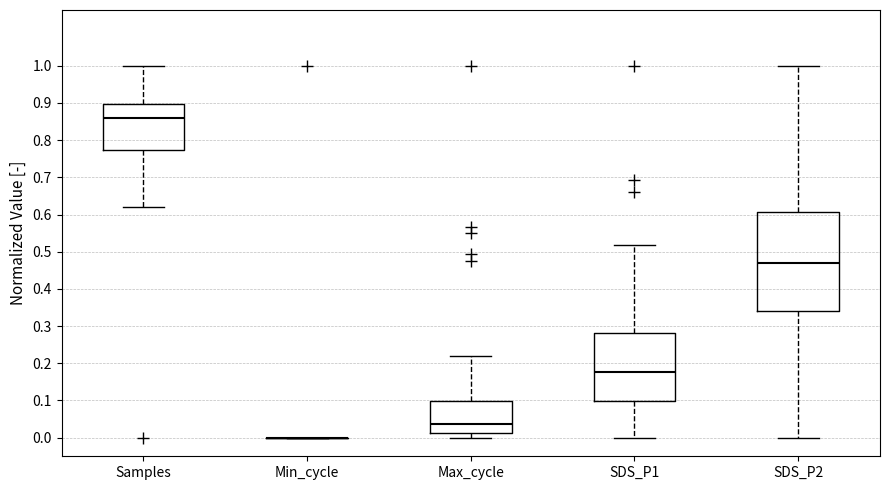

Comparing the boxes themselves (not the whiskers), which one is the tallest?

SDS_P2